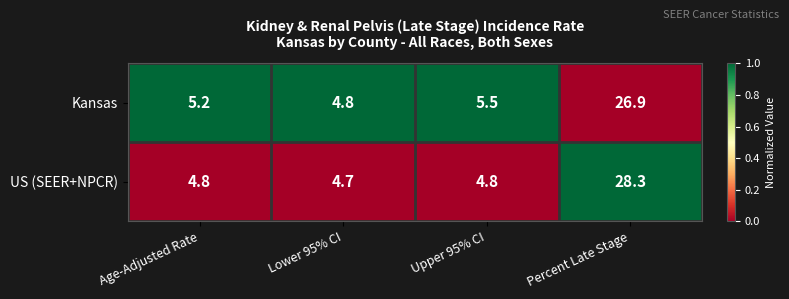

What is the total value across all series at Upper 95% CI?

10.3